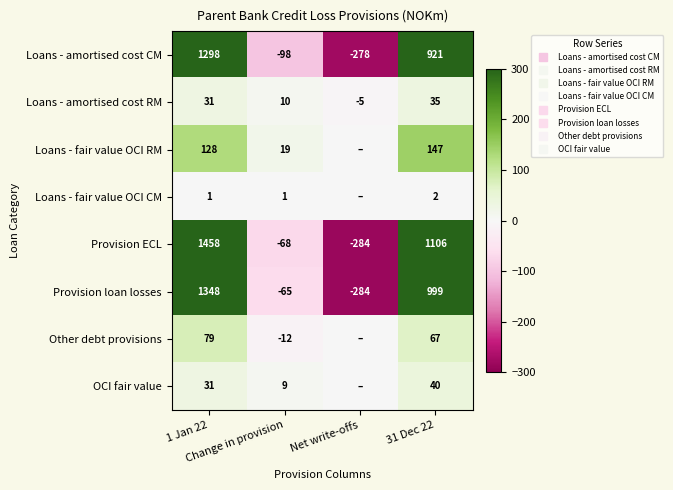

What is the sum of the Loans - fair value OCI RM values at 1 Jan 22 and Change in provision?

147